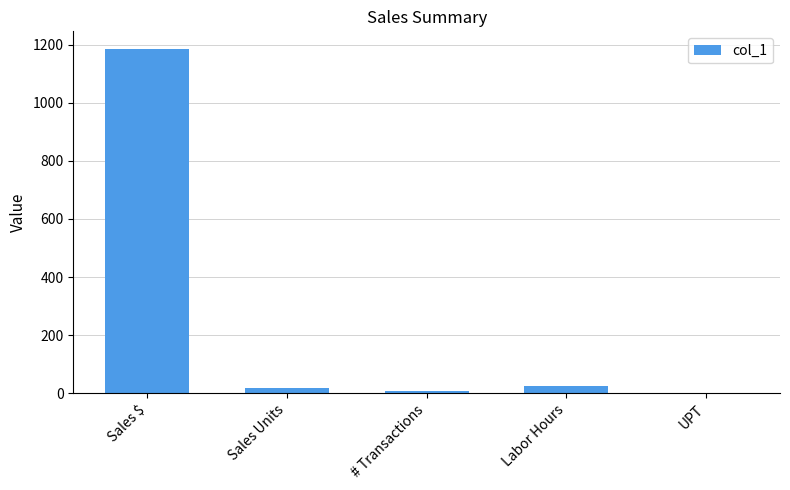

Which label corresponds to the largest value in the chart?

Sales $